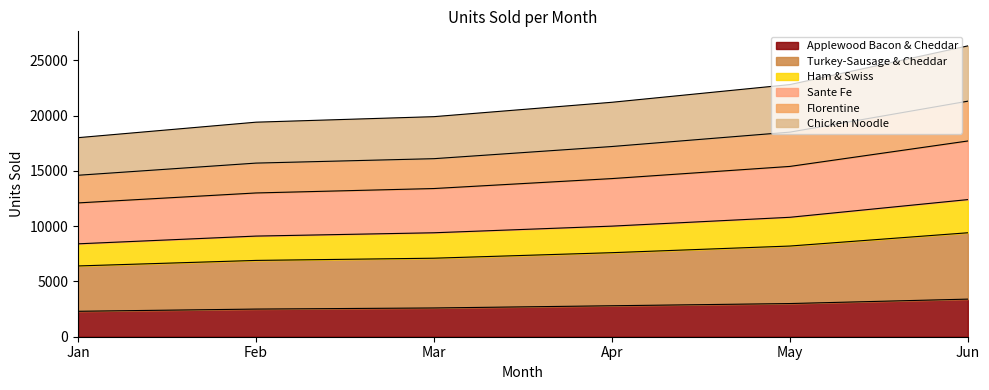

How many categories are shown in the chart?

6